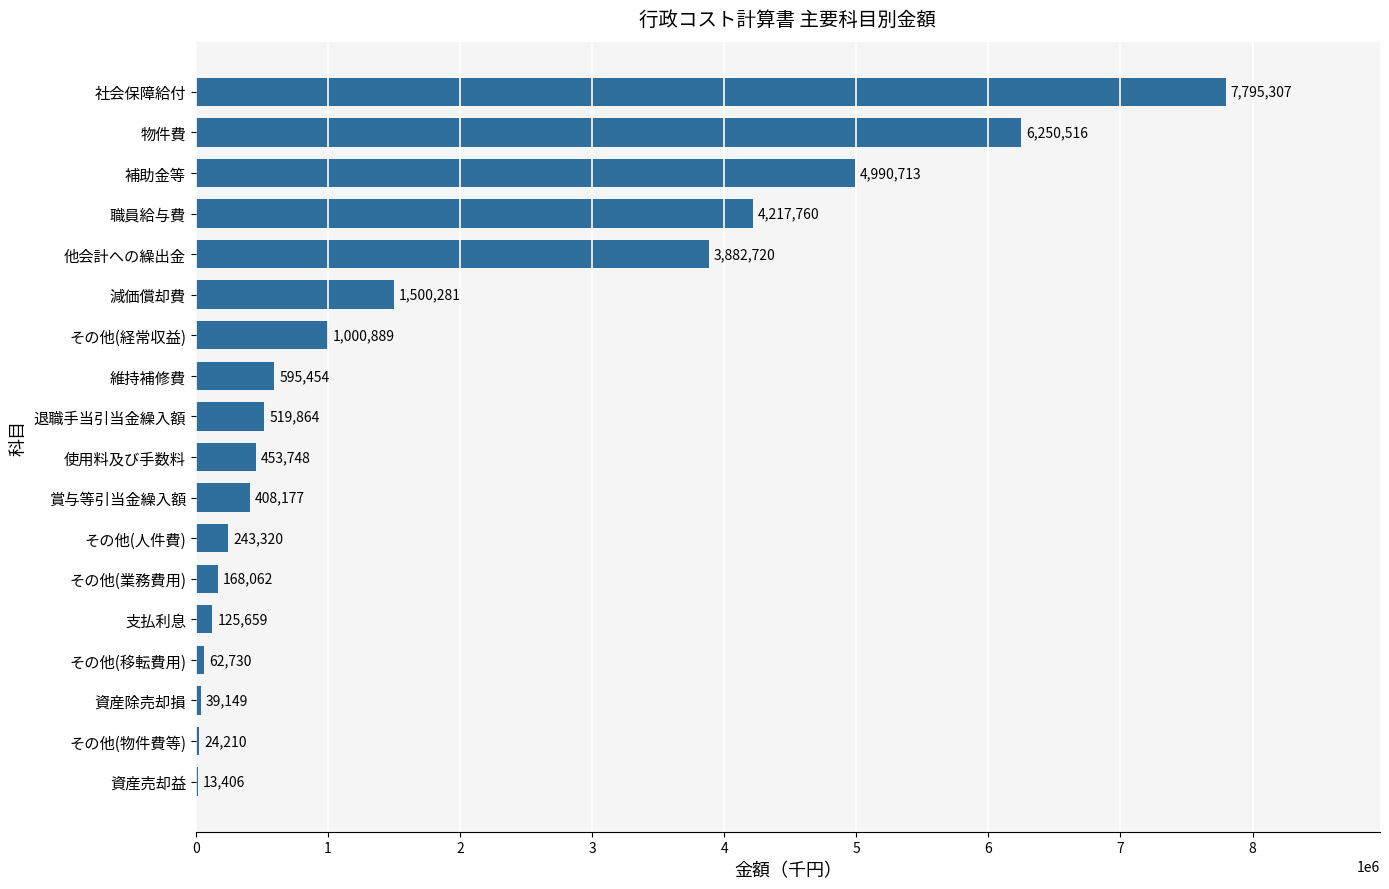

What is the change in value from その他(業務費用) to 社会保障給付?

+7627245